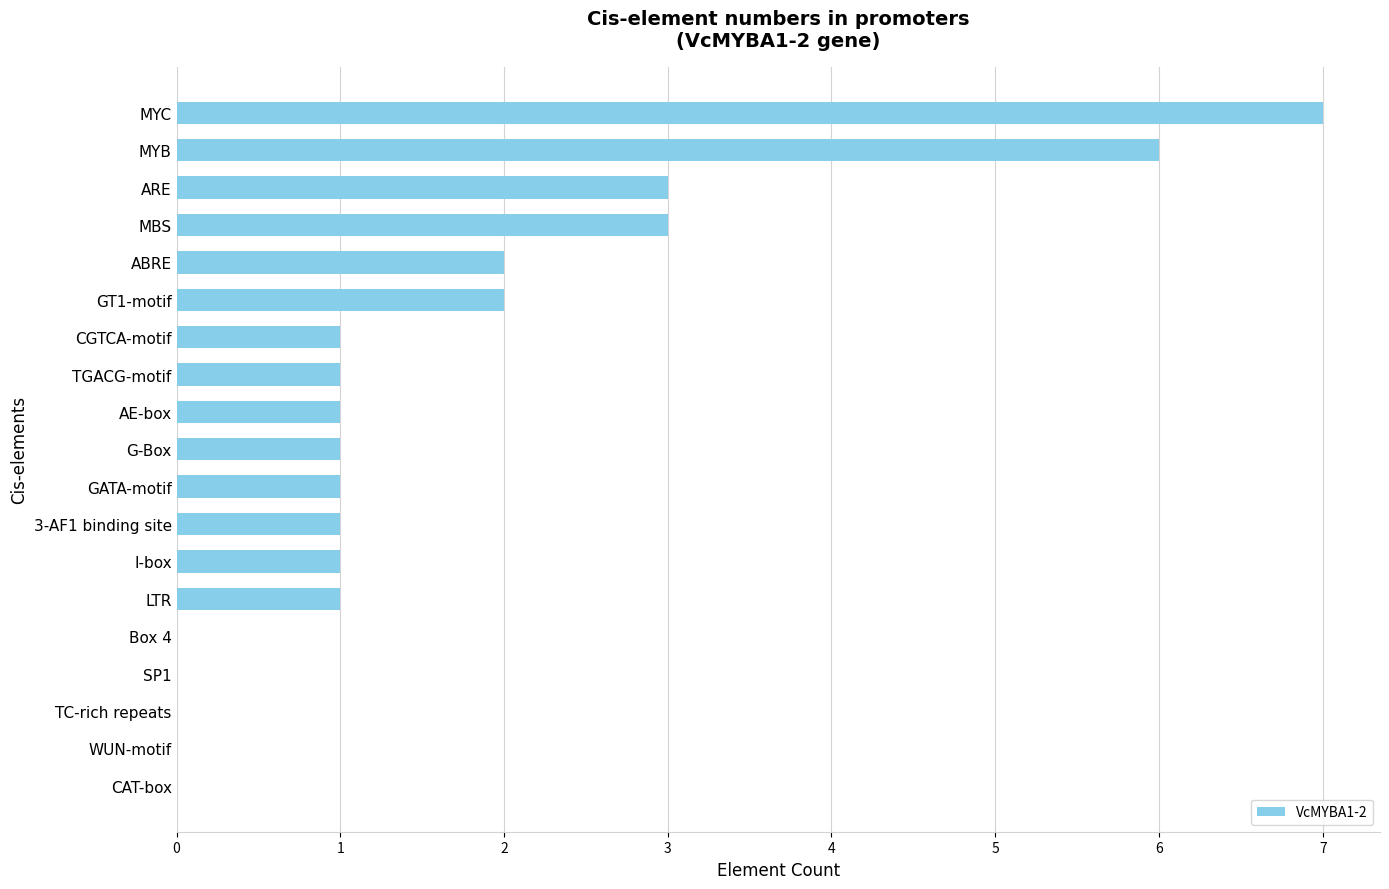

Reading top to bottom, what are all the values shown in this chart?

MYC=7	MYB=6	ARE=3	MBS=3	ABRE=2	GT1-motif=2	CGTCA-motif=1	TGACG-motif=1	AE-box=1	G-Box=1	GATA-motif=1	3-AF1 binding site=1	I-box=1	LTR=1	Box 4=0	SP1=0	TC-rich repeats=0	WUN-motif=0	CAT-box=0